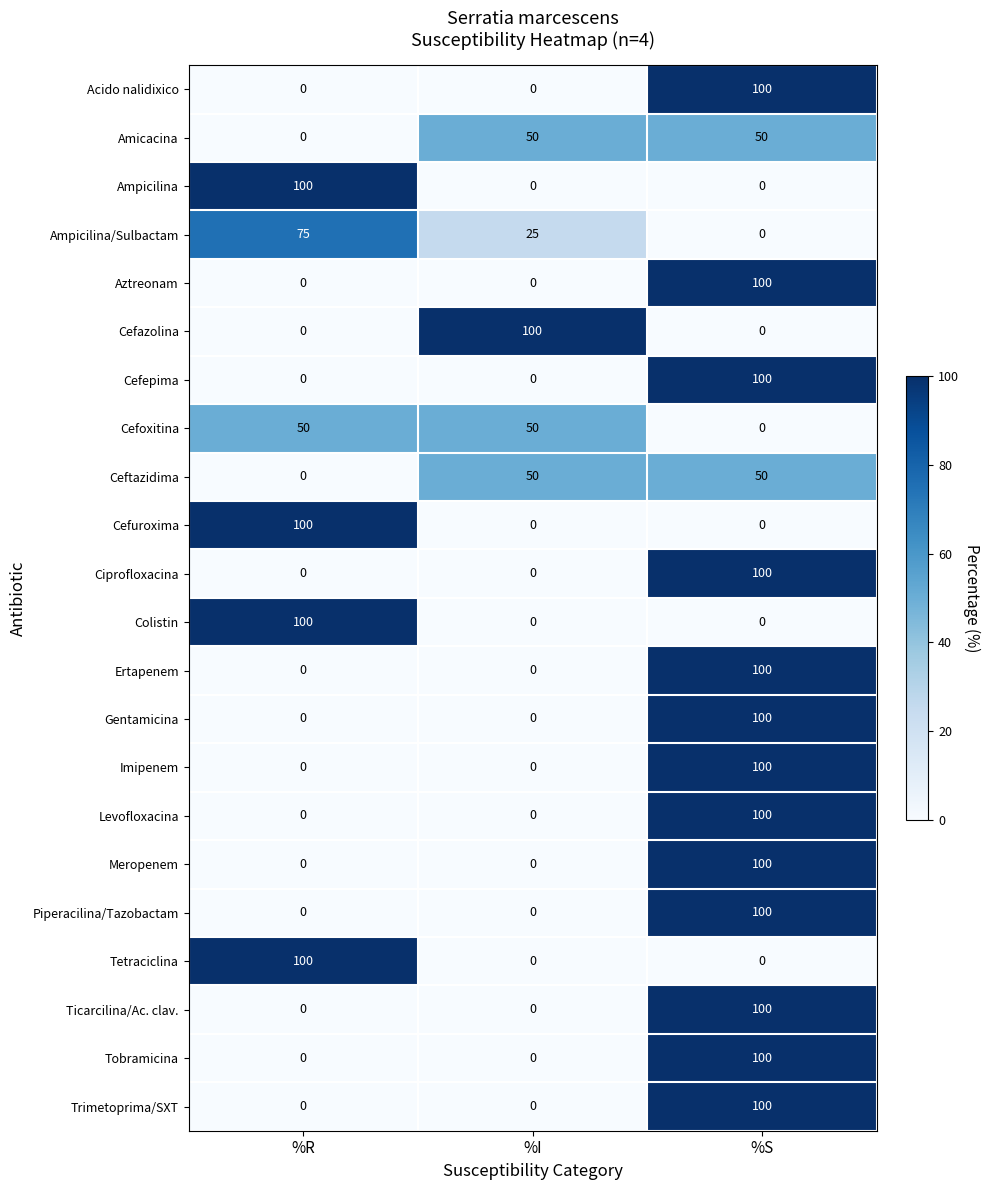

The value of Cefepima at %I is -37. True or false?

False